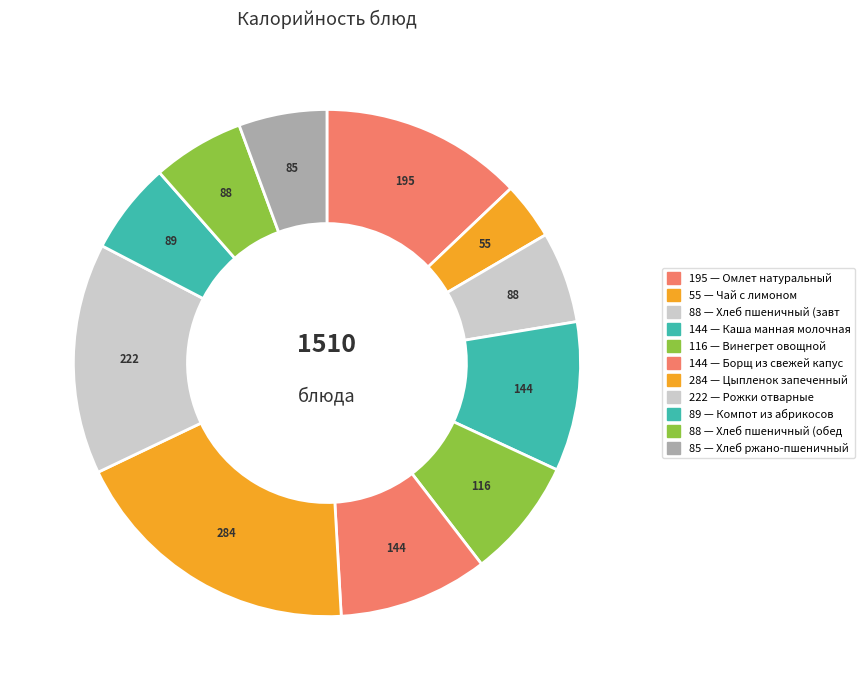

How many slices are in this pie chart?

11